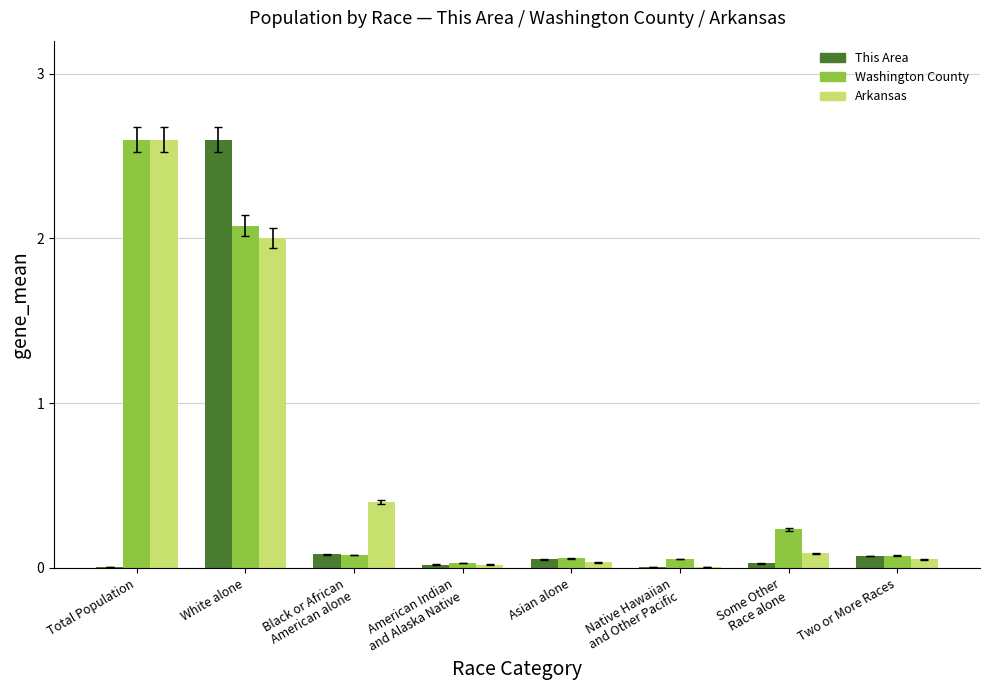

What is the sum of all Arkansas values?

5.2